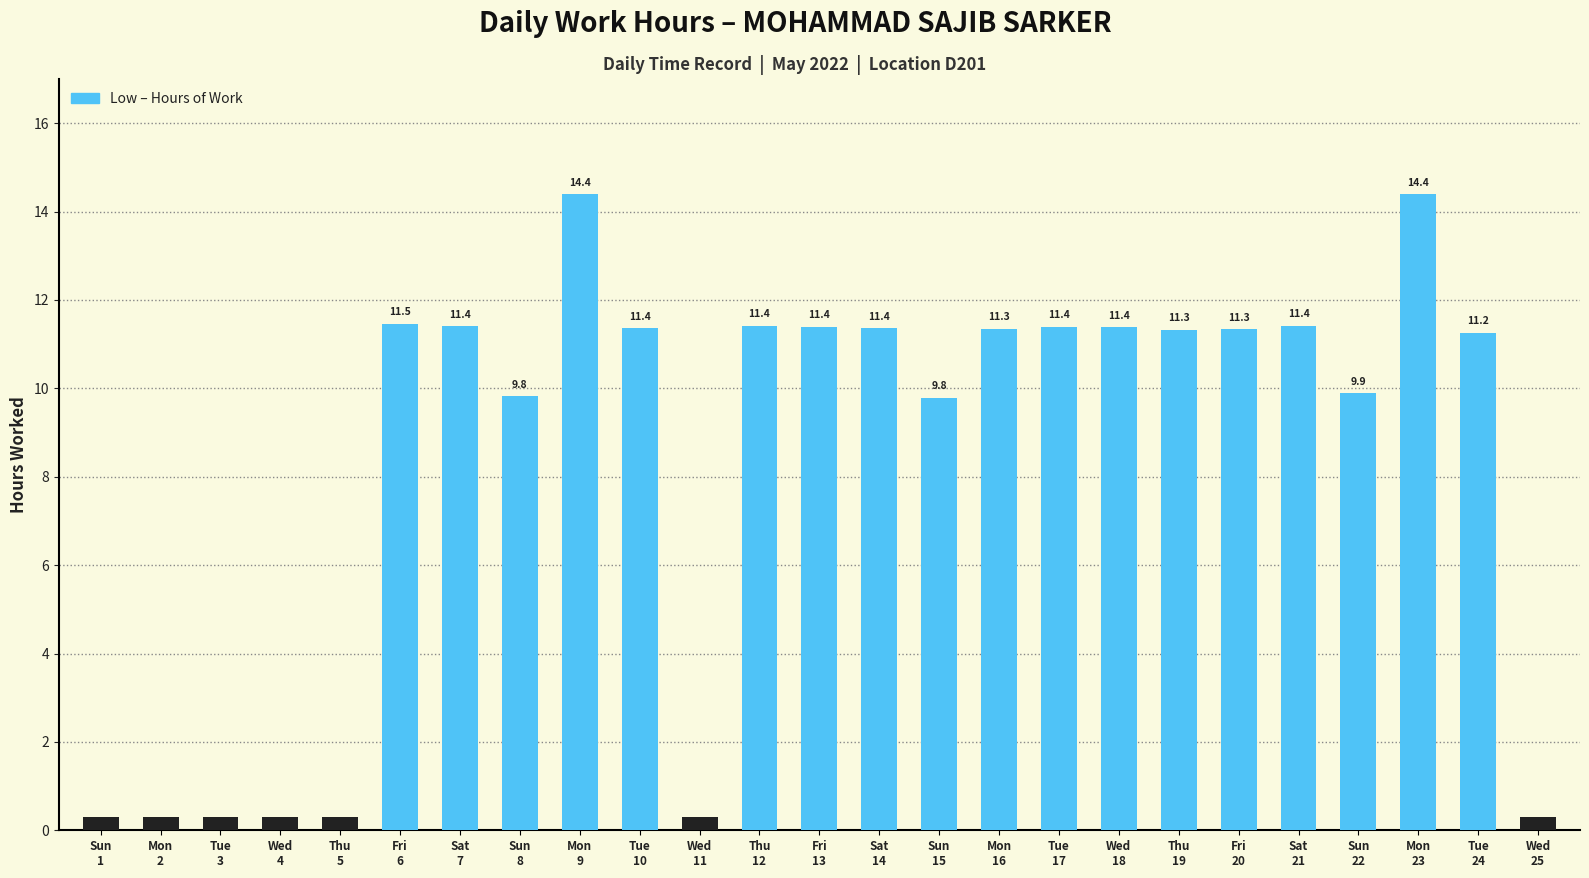

How many bars are there in total?

25